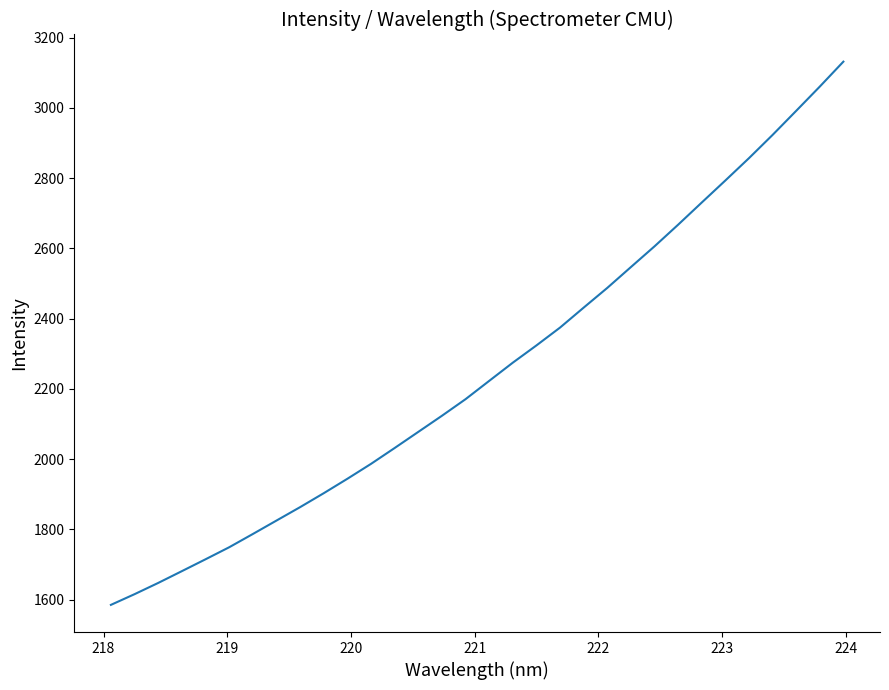

What is the greatest value displayed?

3131.4